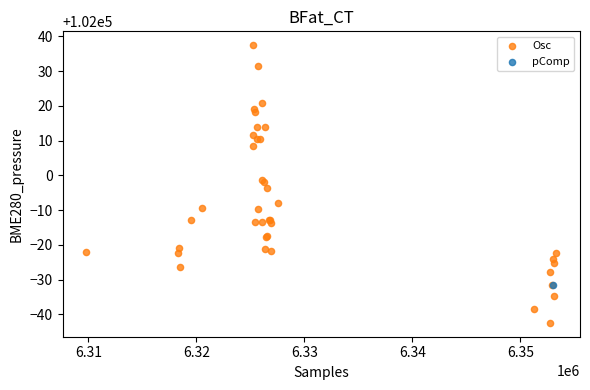

What are all the series names shown in the legend?

Osc, pComp